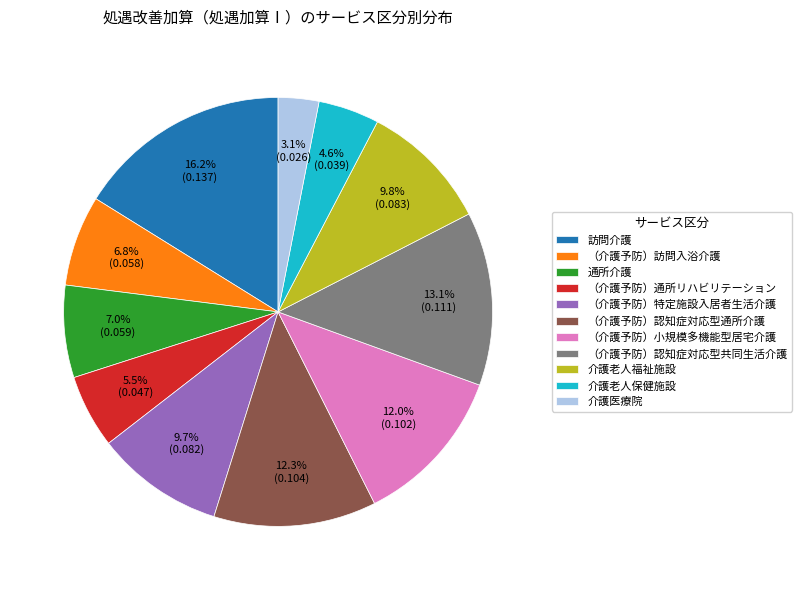

To the nearest percent, what is the difference between the （介護予防）訪問入浴介護 and （介護予防）通所リハビリテーション slice percentages?

1%